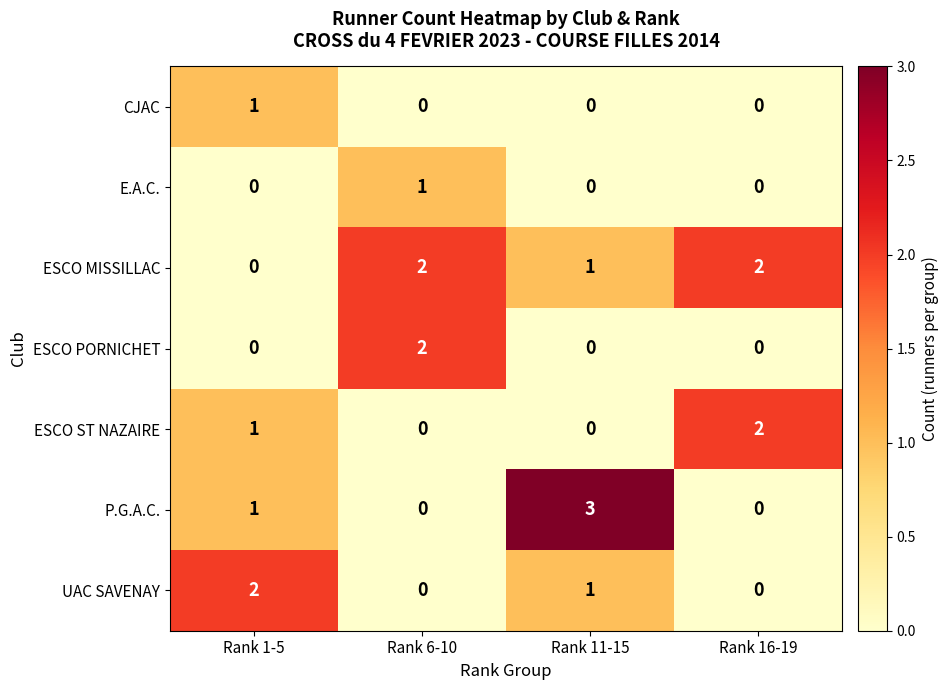

Reading right to left, list all the values displayed in this chart.

CJAC: 0	0	0	1
E.A.C.: 0	0	1	0
ESCO MISSILLAC: 2	1	2	0
ESCO PORNICHET: 0	0	2	0
ESCO ST NAZAIRE: 2	0	0	1
P.G.A.C.: 0	3	0	1
UAC SAVENAY: 0	1	0	2